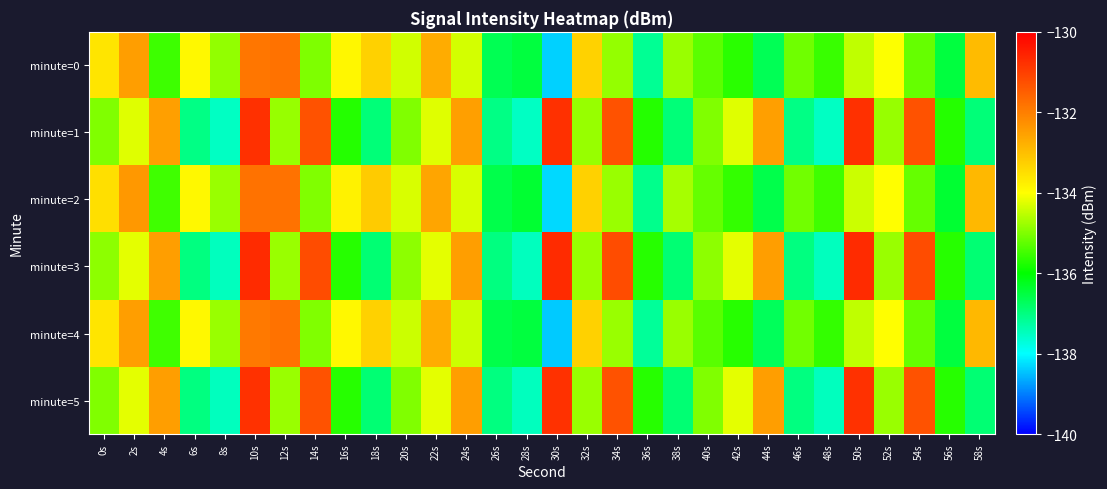

Reading left to right, transcribe all the data shown in this chart.

minute=0: 0s=-133.6	2s=-132.5	4s=-135.5	6s=-133.9	8s=-134.8	10s=-131.9	12s=-131.8	14s=-135.0	16s=-133.9	18s=-133.3	20s=-134.4	22s=-132.7	24s=-134.3	26s=-136.6	28s=-136.5	30s=-138.4	32s=-133.3	34s=-134.8	36s=-137.2	38s=-134.8	40s=-135.3	42s=-135.7	44s=-136.7	46s=-135.1	48s=-135.6	50s=-134.5	52s=-134.0	54s=-135.2	56s=-136.5	58s=-132.9
minute=1: 0s=-135.0	2s=-134.2	4s=-132.5	6s=-137.0	8s=-137.5	10s=-130.8	12s=-134.8	14s=-131.3	16s=-135.7	18s=-136.9	20s=-135.0	22s=-134.2	24s=-132.5	26s=-137.0	28s=-137.5	30s=-130.8	32s=-134.8	34s=-131.3	36s=-135.7	38s=-136.9	40s=-135.0	42s=-134.2	44s=-132.5	46s=-137.0	48s=-137.5	50s=-130.8	52s=-134.8	54s=-131.3	56s=-135.7	58s=-136.9
minute=2: 0s=-133.5	2s=-132.4	4s=-135.5	6s=-133.9	8s=-134.8	10s=-131.8	12s=-131.8	14s=-135.0	16s=-133.8	18s=-133.2	20s=-134.3	22s=-132.6	24s=-134.3	26s=-136.6	28s=-136.4	30s=-138.3	32s=-133.3	34s=-134.8	36s=-137.1	38s=-134.7	40s=-135.2	42s=-135.6	44s=-136.6	46s=-135.1	48s=-135.5	50s=-134.4	52s=-134.0	54s=-135.2	56s=-136.4	58s=-132.9
minute=3: 0s=-134.9	2s=-134.2	4s=-132.5	6s=-137.0	8s=-137.5	10s=-130.7	12s=-134.8	14s=-131.2	16s=-135.7	18s=-136.9	20s=-134.9	22s=-134.2	24s=-132.5	26s=-137.0	28s=-137.5	30s=-130.7	32s=-134.8	34s=-131.2	36s=-135.7	38s=-136.9	40s=-134.9	42s=-134.2	44s=-132.5	46s=-137.0	48s=-137.5	50s=-130.7	52s=-134.8	54s=-131.2	56s=-135.7	58s=-136.9
minute=4: 0s=-133.6	2s=-132.5	4s=-135.5	6s=-133.9	8s=-134.8	10s=-131.9	12s=-131.8	14s=-135.0	16s=-133.9	18s=-133.3	20s=-134.4	22s=-132.7	24s=-134.4	26s=-136.6	28s=-136.5	30s=-138.4	32s=-133.3	34s=-134.8	36s=-137.2	38s=-134.8	40s=-135.3	42s=-135.7	44s=-136.7	46s=-135.1	48s=-135.6	50s=-134.5	52s=-134.0	54s=-135.2	56s=-136.5	58s=-132.9
minute=5: 0s=-135.0	2s=-134.2	4s=-132.5	6s=-137.0	8s=-137.5	10s=-130.8	12s=-134.8	14s=-131.3	16s=-135.7	18s=-136.9	20s=-135.0	22s=-134.2	24s=-132.5	26s=-137.0	28s=-137.5	30s=-130.8	32s=-134.8	34s=-131.3	36s=-135.7	38s=-136.9	40s=-135.0	42s=-134.2	44s=-132.5	46s=-137.0	48s=-137.5	50s=-130.8	52s=-134.8	54s=-131.3	56s=-135.7	58s=-136.9